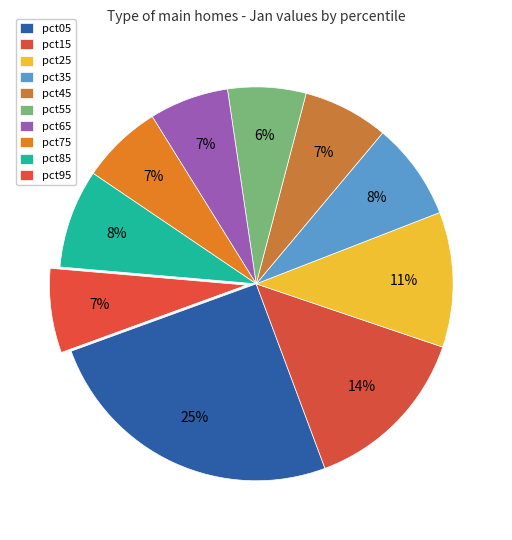

Does pct95 account for over 50% of the chart?

No